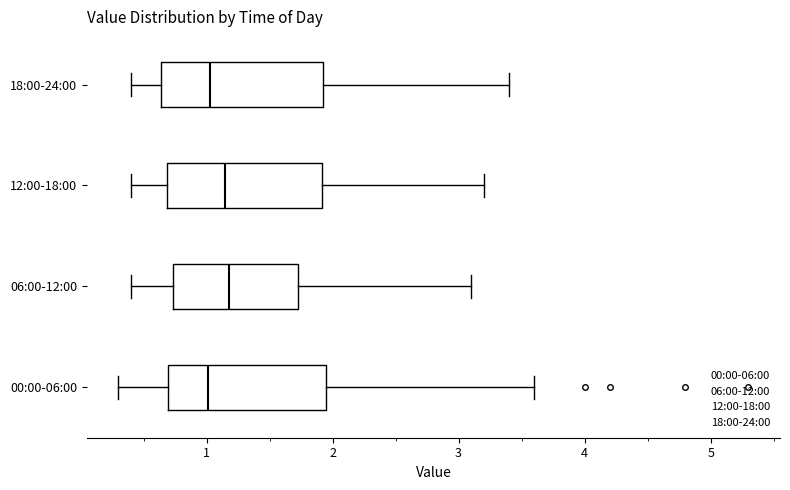

Where does the median line of the box for 06:00-12:00 sit on the x-axis? The values are not printed on the chart, so give them approximately, as read against the axis.

1.2